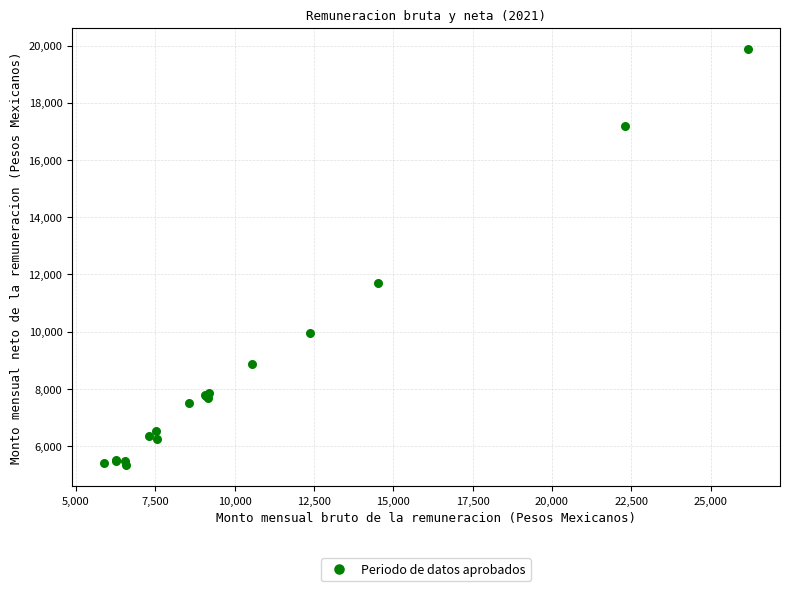

What Y value in the scatter plot is closest to 12610?

11685.6